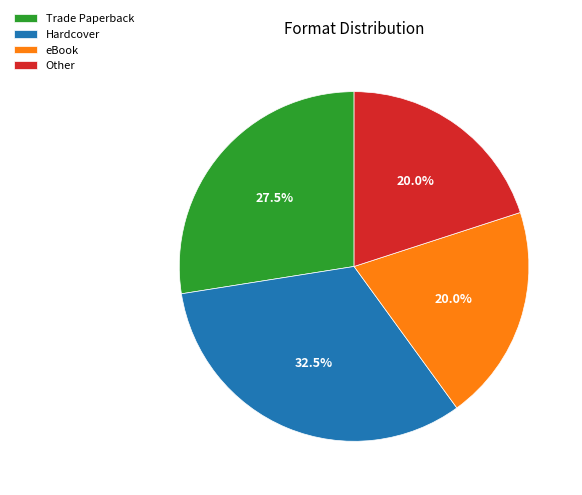

How many segments does this pie chart have?

4